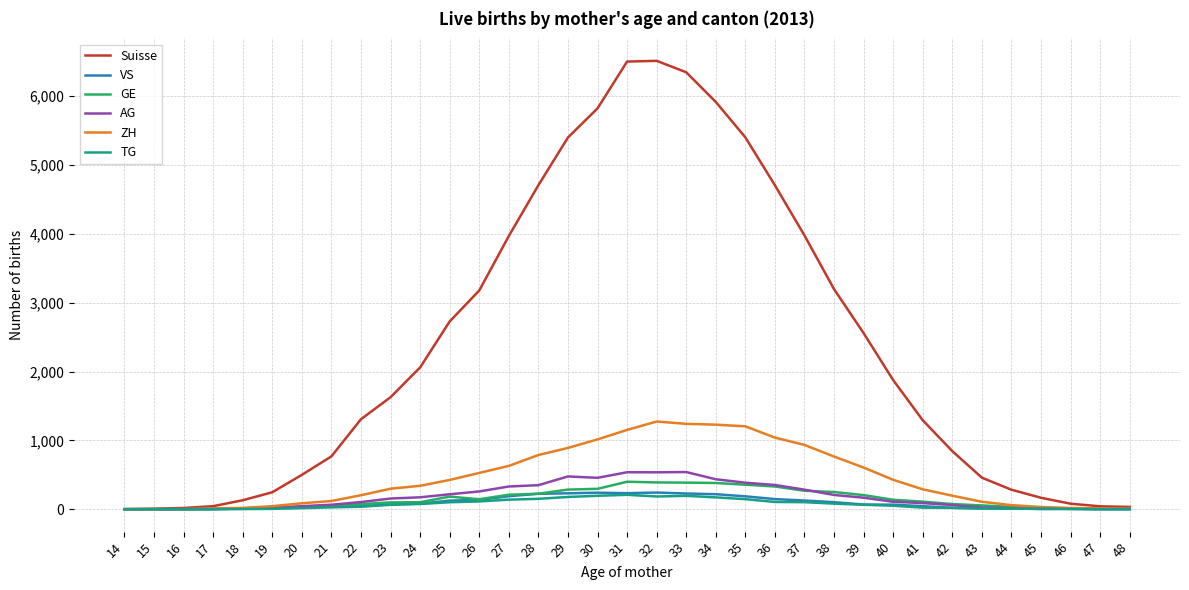

Which series has the widest spread of values?

Suisse